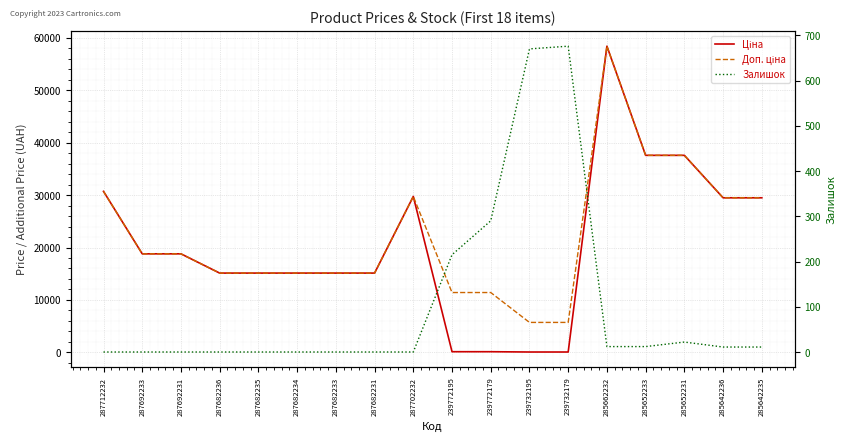

Reading right to left, what are all the values shown in this chart?

Ціна: 285642235=29491.5	285642236=29491.5	285652231=37593.6	285652233=37593.6	285662232=58426.5	239732179=57.0	239732195=57.0	239772179=114.1	239772195=114.1	287702232=29747.2	287682231=15120.0	287682233=15120.0	287682234=15120.0	287682235=15120.0	287682236=15120.0	287692231=18796.8	287692233=18796.8	287712232=30717.1
Доп. ціна: 285642235=29491.5	285642236=29491.5	285652231=37593.6	285652233=37593.6	285662232=58426.5	239732179=5705.0	239732195=5705.0	239772179=11410.0	239772195=11410.0	287702232=29747.2	287682231=15120.0	287682233=15120.0	287682234=15120.0	287682235=15120.0	287682236=15120.0	287692231=18796.8	287692233=18796.8	287712232=30717.1
Залишок: 285642235=11.0	285642236=11.0	285652231=22.0	285652233=12.0	285662232=12.0	239732179=676.0	239732195=670.0	239772179=290.0	239772195=215.0	287702232=0.0	287682231=0.0	287682233=0.0	287682234=0.0	287682235=0.0	287682236=0.0	287692231=0.0	287692233=0.0	287712232=0.0